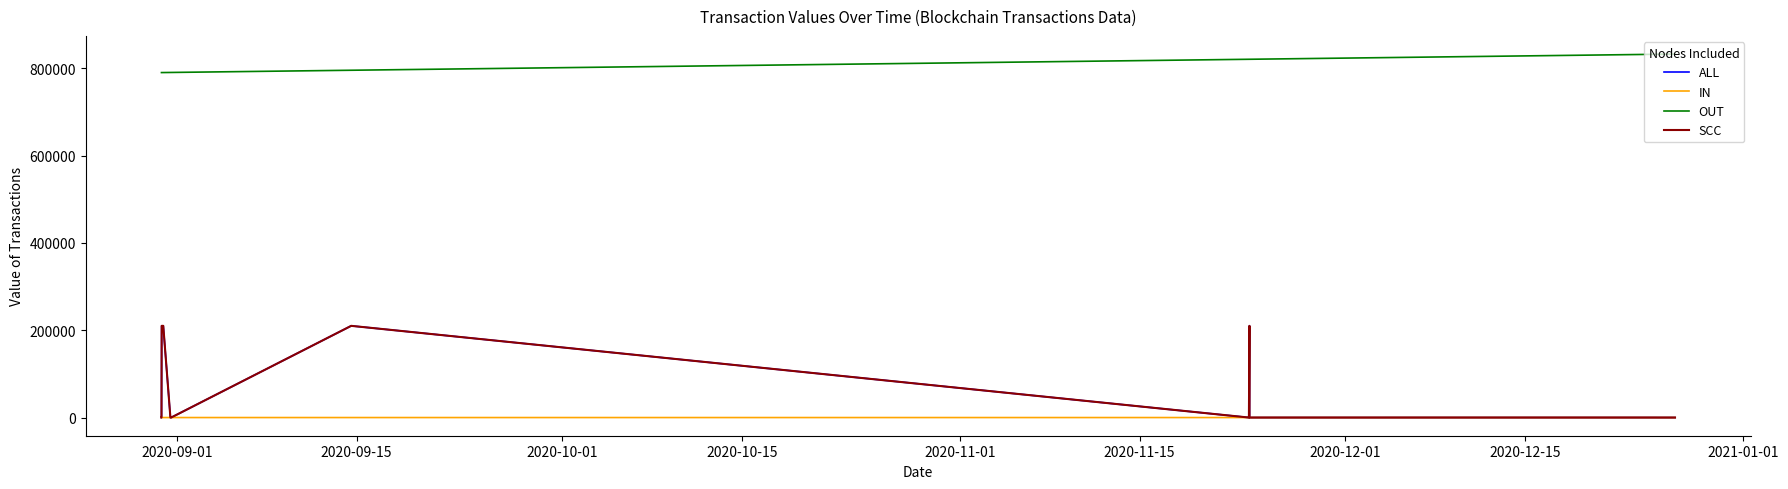

How many interior local peaks does the ALL series have?

4